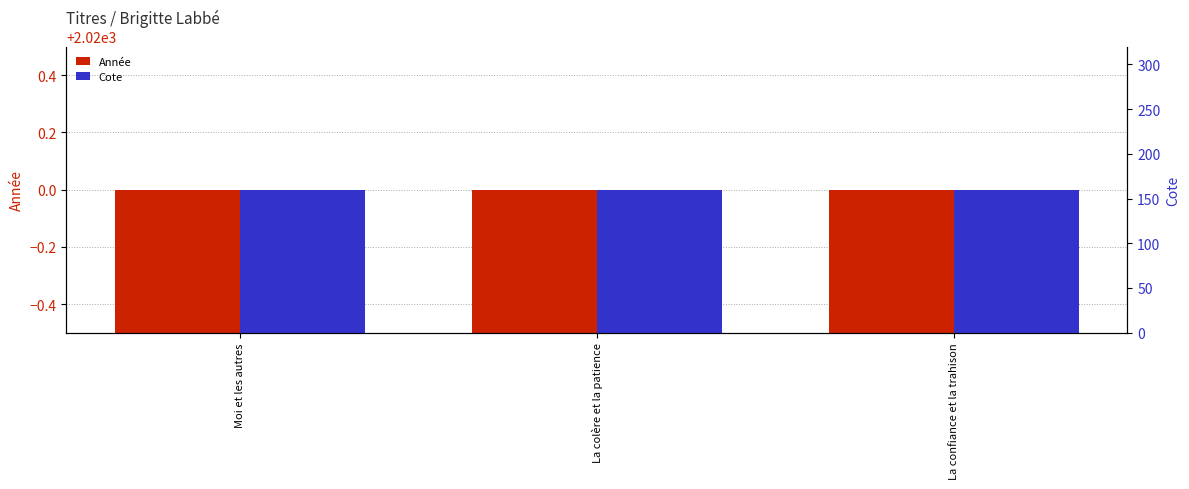

List the series in order of their peak value, lowest first.

Cote, Année